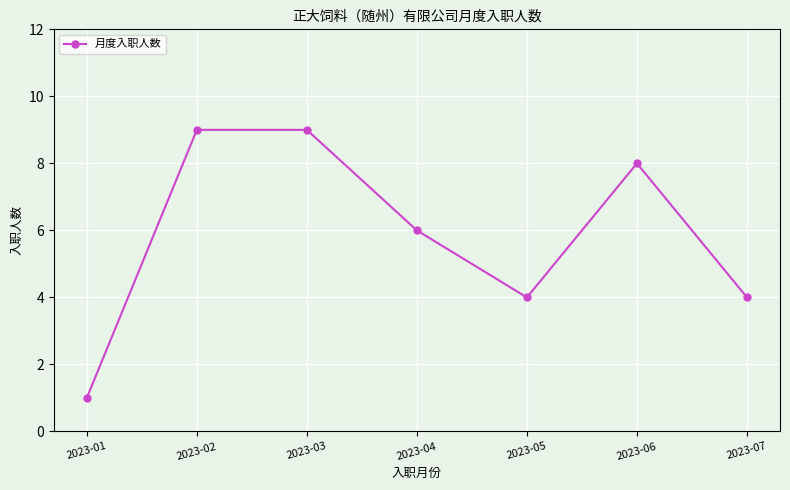

Count the values in the range 4 to 9.

6